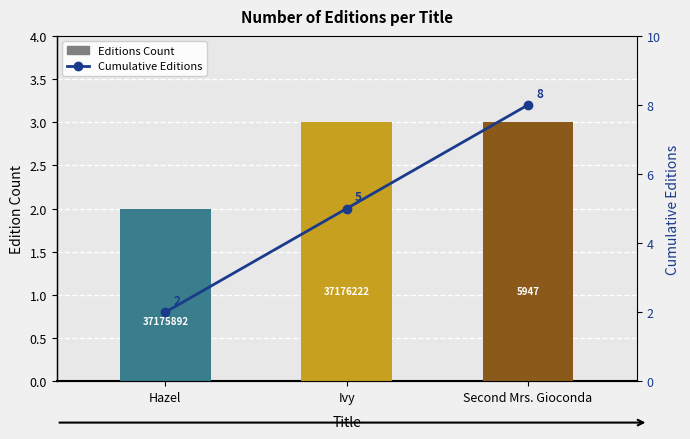

The Editions Count series shows 2 at Hazel. True or false?

True